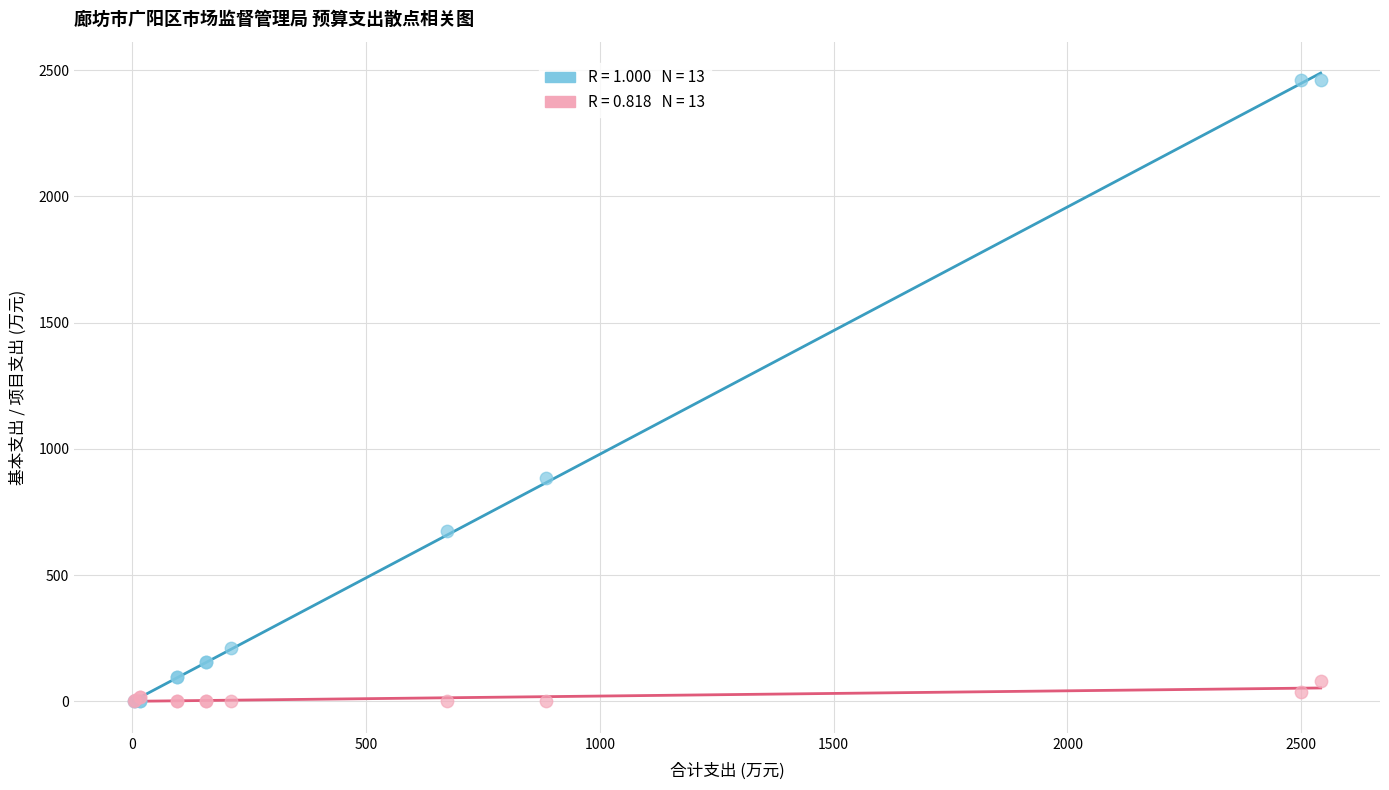

Across all series, what Y value is closest to 1230?

883.9